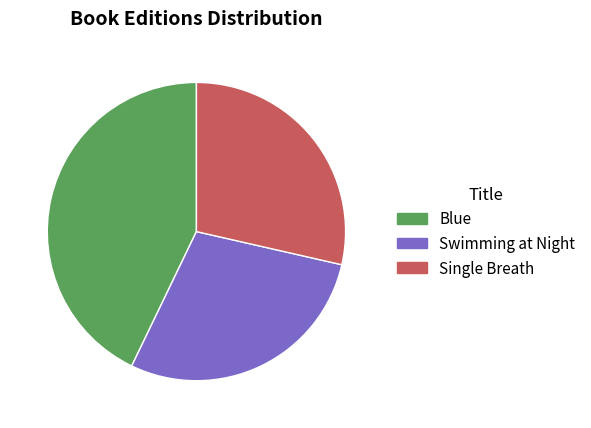

Between Blue and Single Breath, which is larger?

Blue